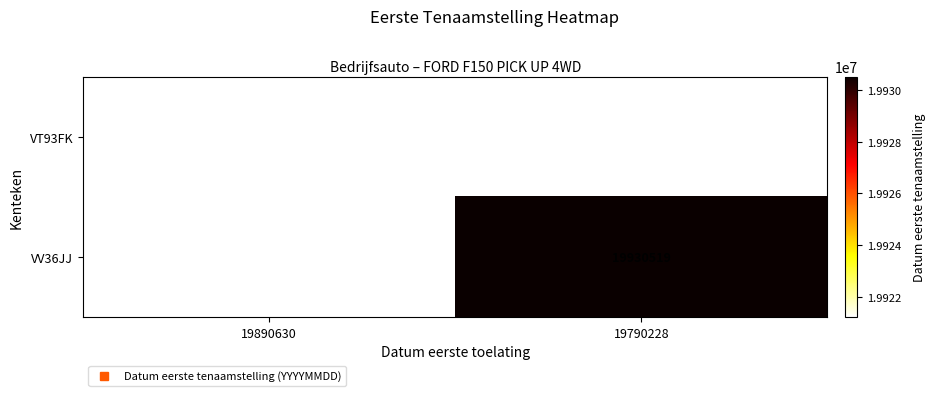

At 19790228, list the series in order from largest to smallest.

VT93FK, VV36JJ